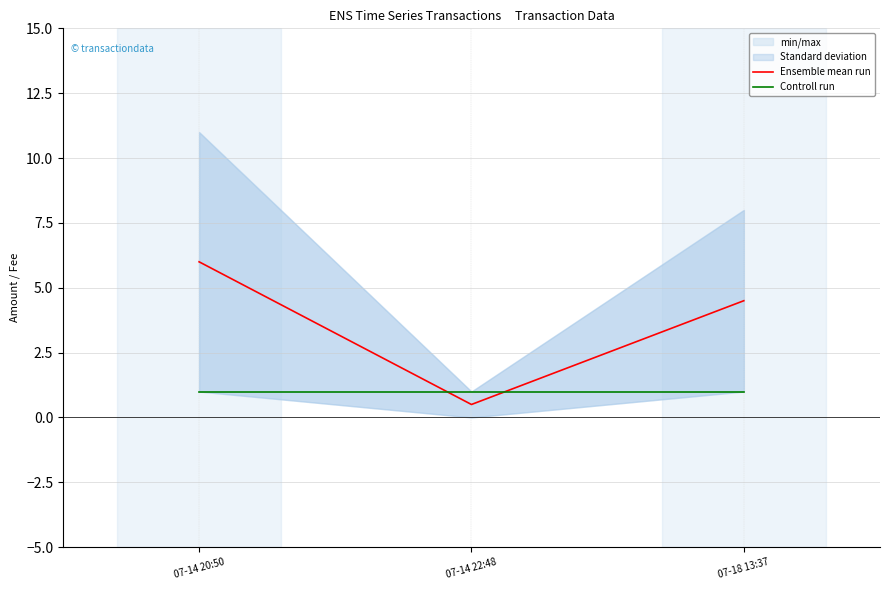

The value of Ensemble mean run at 07-14 20:50 is 6.0. True or false?

True